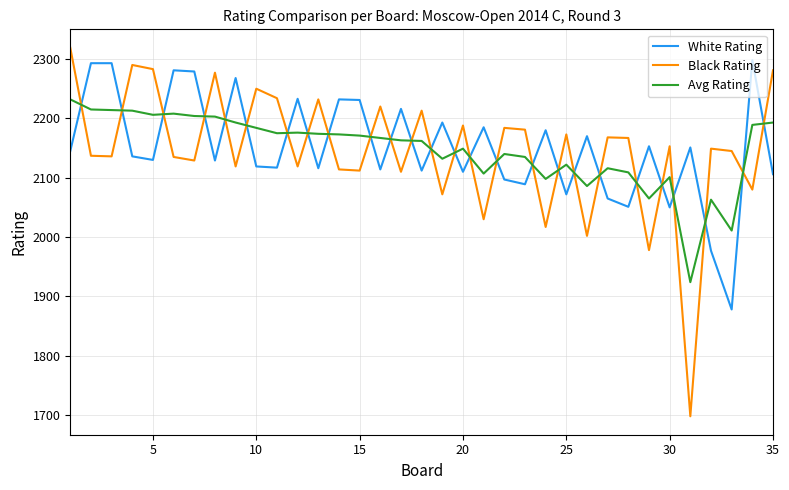

What is the maximum value shown in the chart?

2319